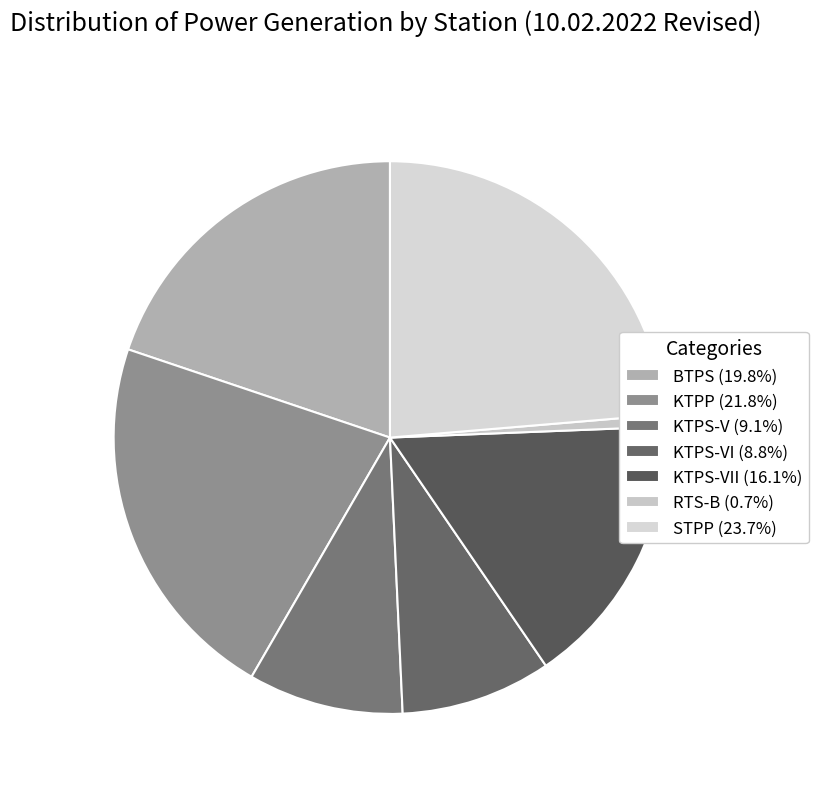

Rank the categories by value from lowest to highest.

RTS-B, KTPS-VI, KTPS-V, KTPS-VII, BTPS, KTPP, STPP